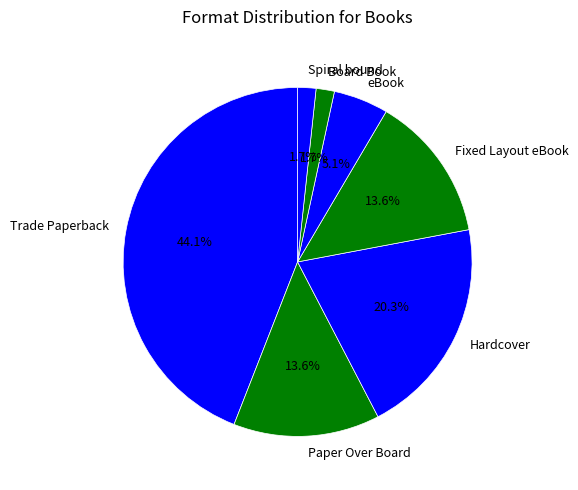

To the nearest percent, what percentage of the pie is eBook?

5%